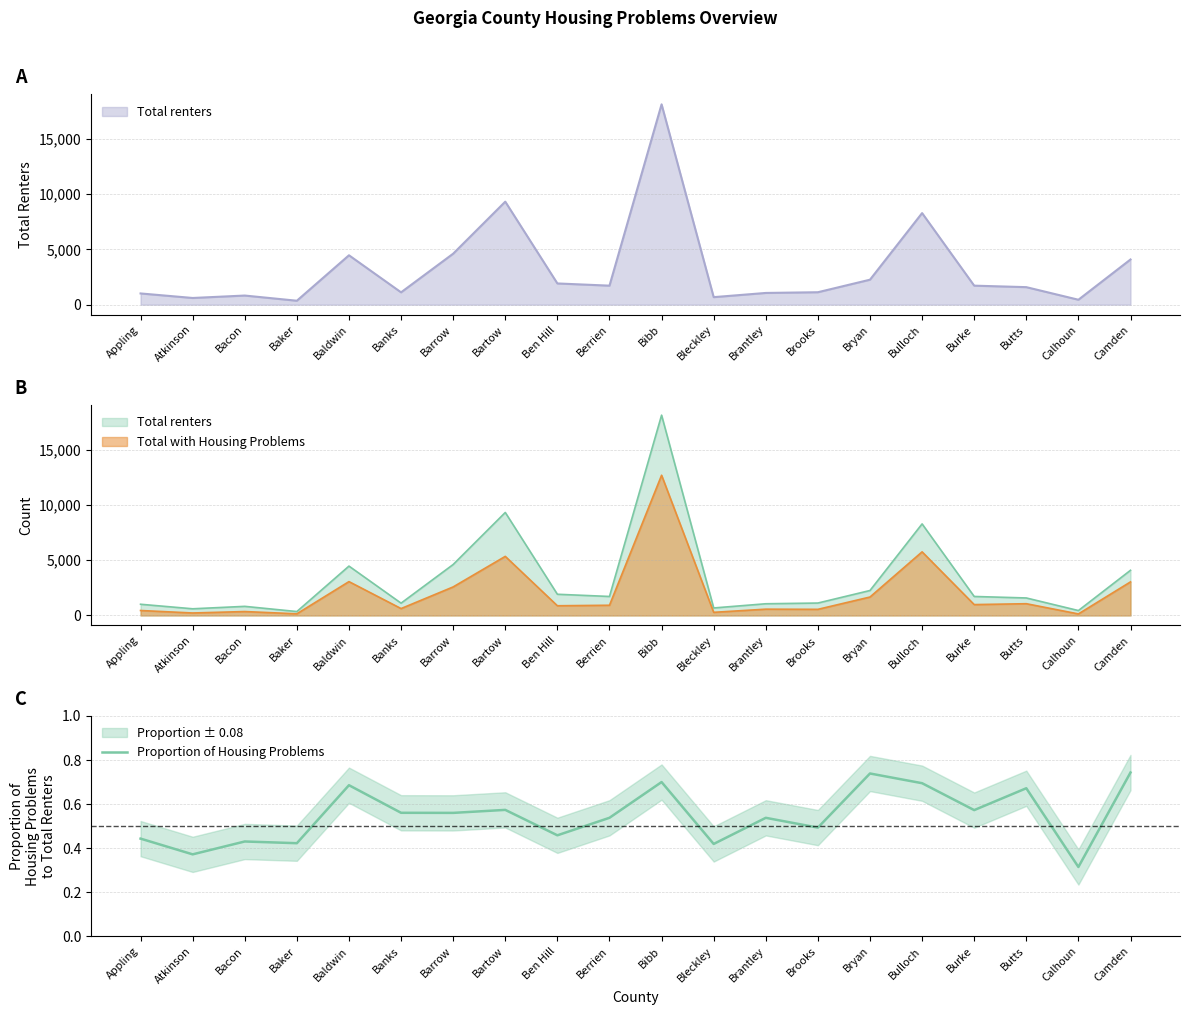

What is the approximate value at Bulloch?

0.7